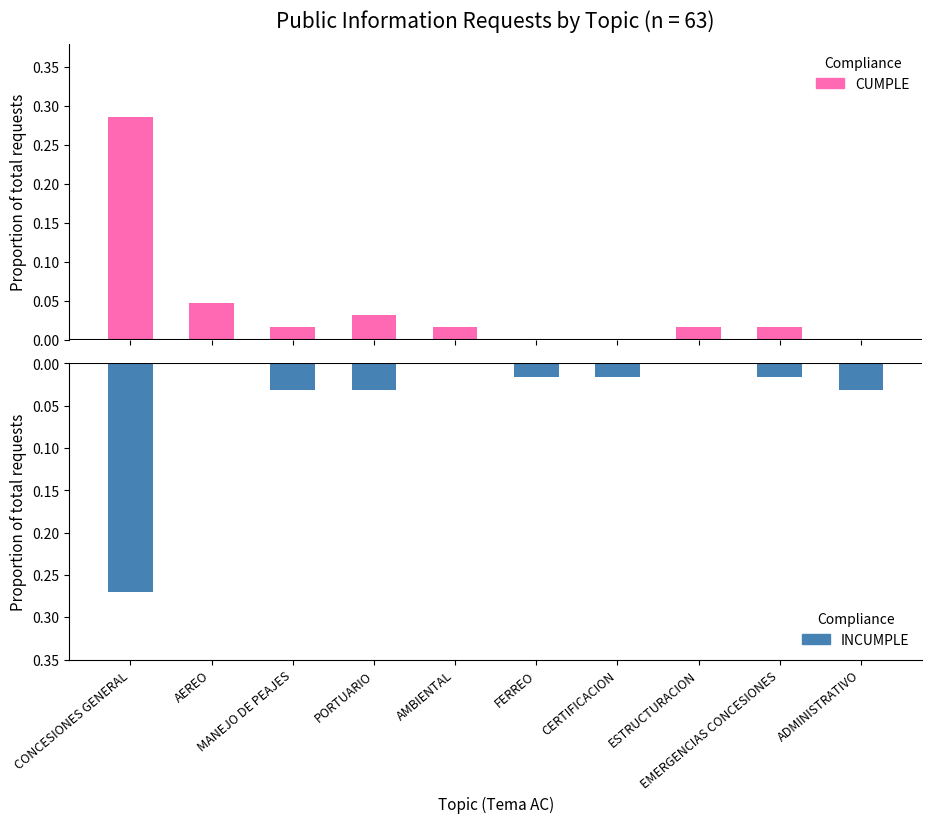

Reading right to left, extract all data points from this chart.

CUMPLE: 0.0	0.0	0.0	0.0	0.0	0.0	0.0	0.0	0.0	0.3
INCUMPLE: -0.0	-0.0	0.0	-0.0	-0.0	0.0	-0.0	-0.0	0.0	-0.3